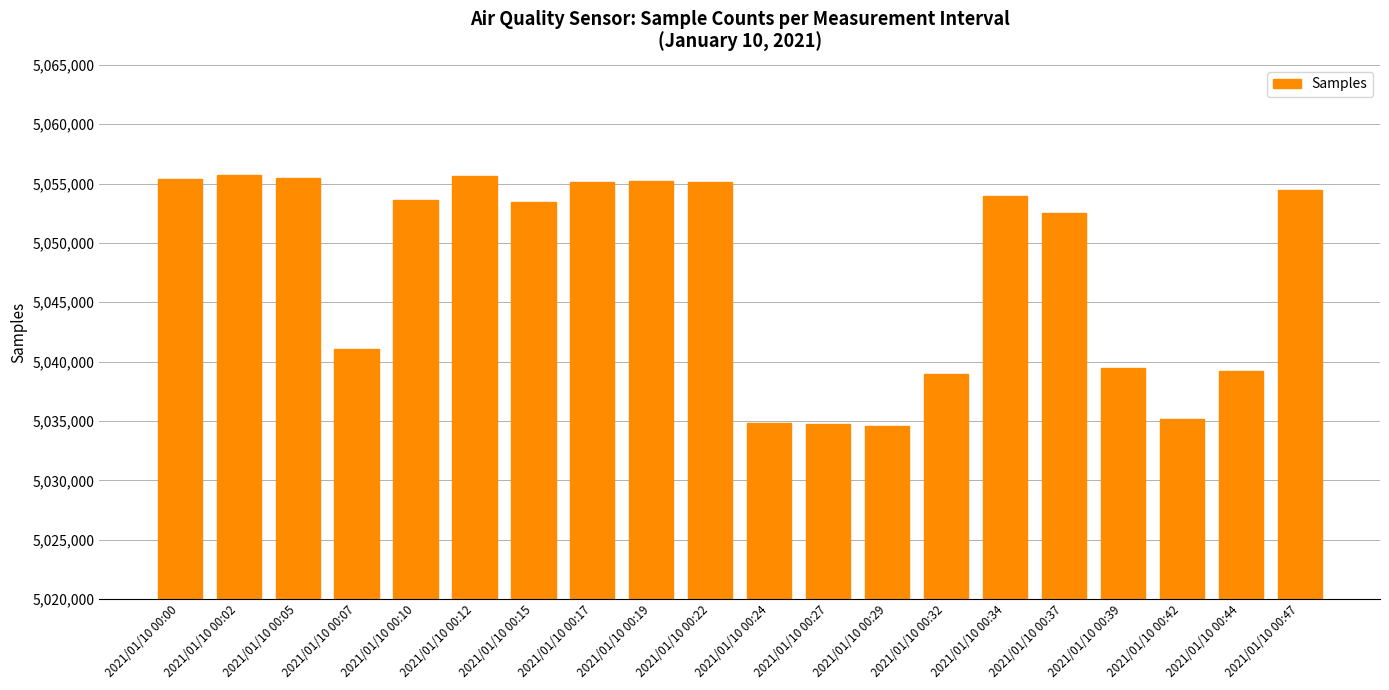

What is the value of the 16th bar from the left?

5052507